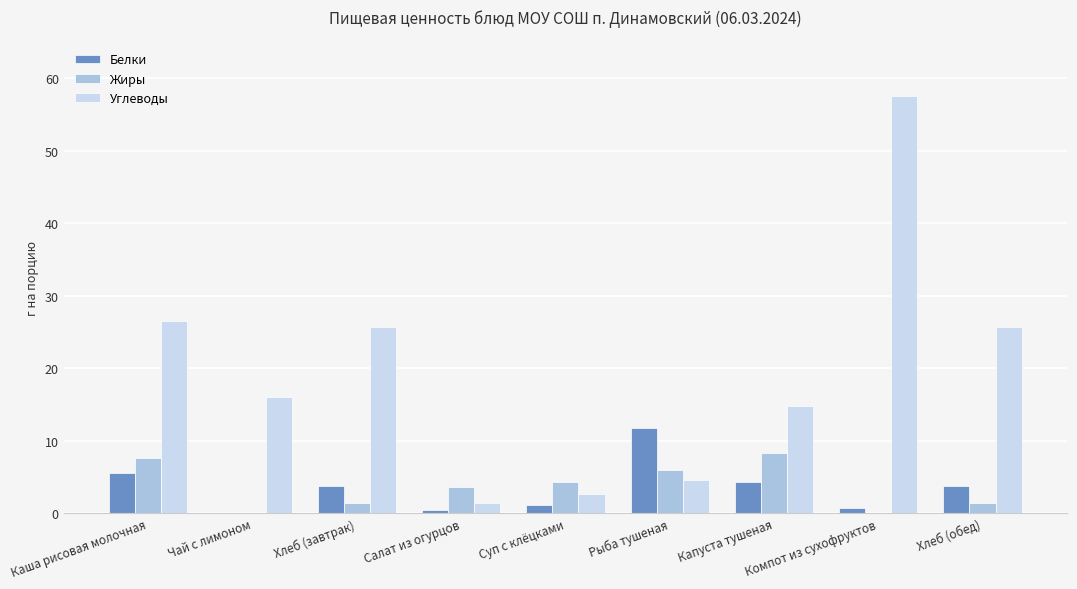

Which series has the largest total across all categories?

Углеводы